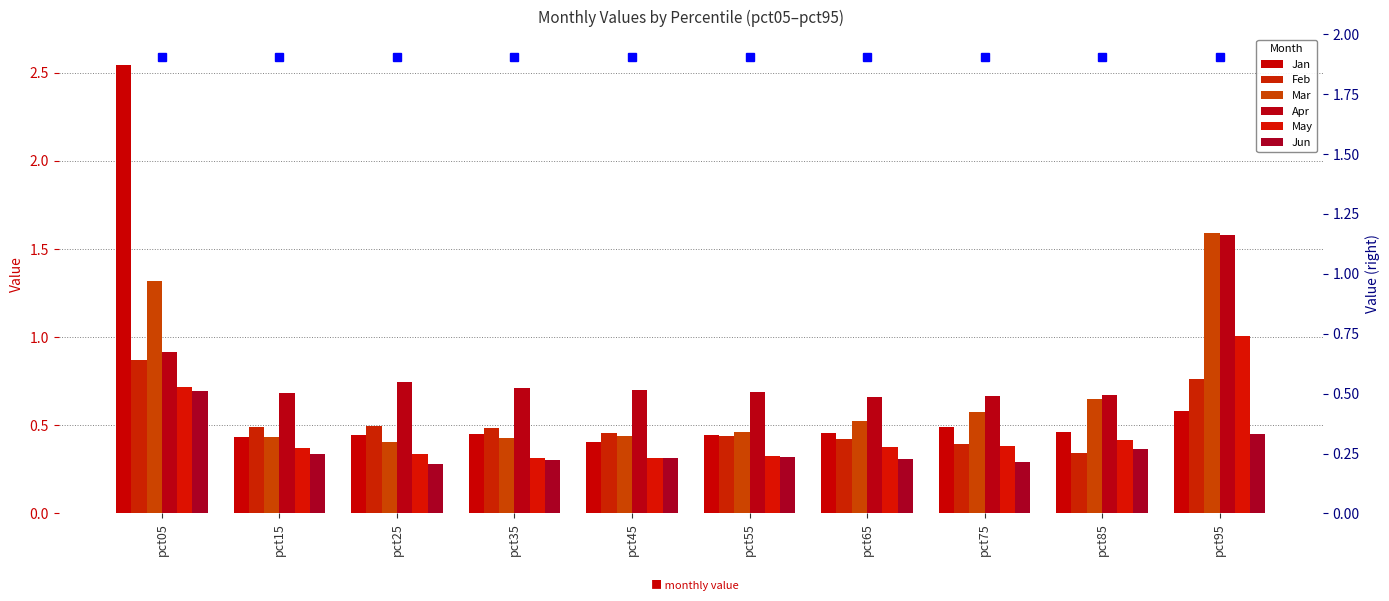

How many Jun values are between 0 and 1?

10